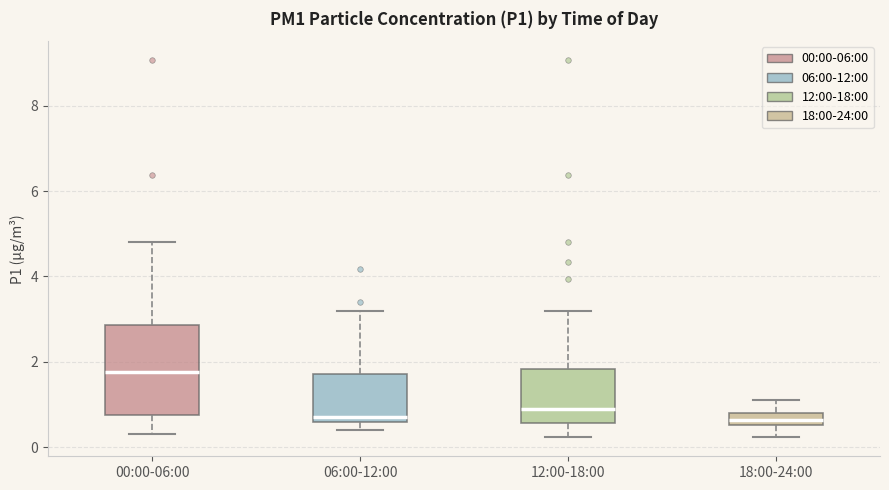

Where does the upper whisker of the box for 00:00-06:00 end on the y-axis? The values are not printed on the chart, so give them approximately, as read against the axis.

4.8